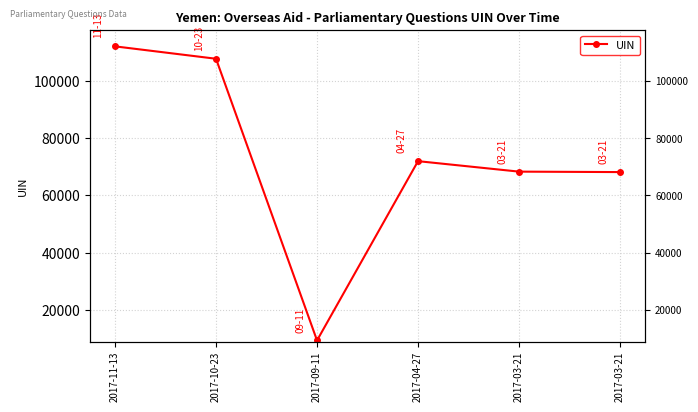

What is the sum of the values at 2017-04-27 and 2017-11-13?

184092